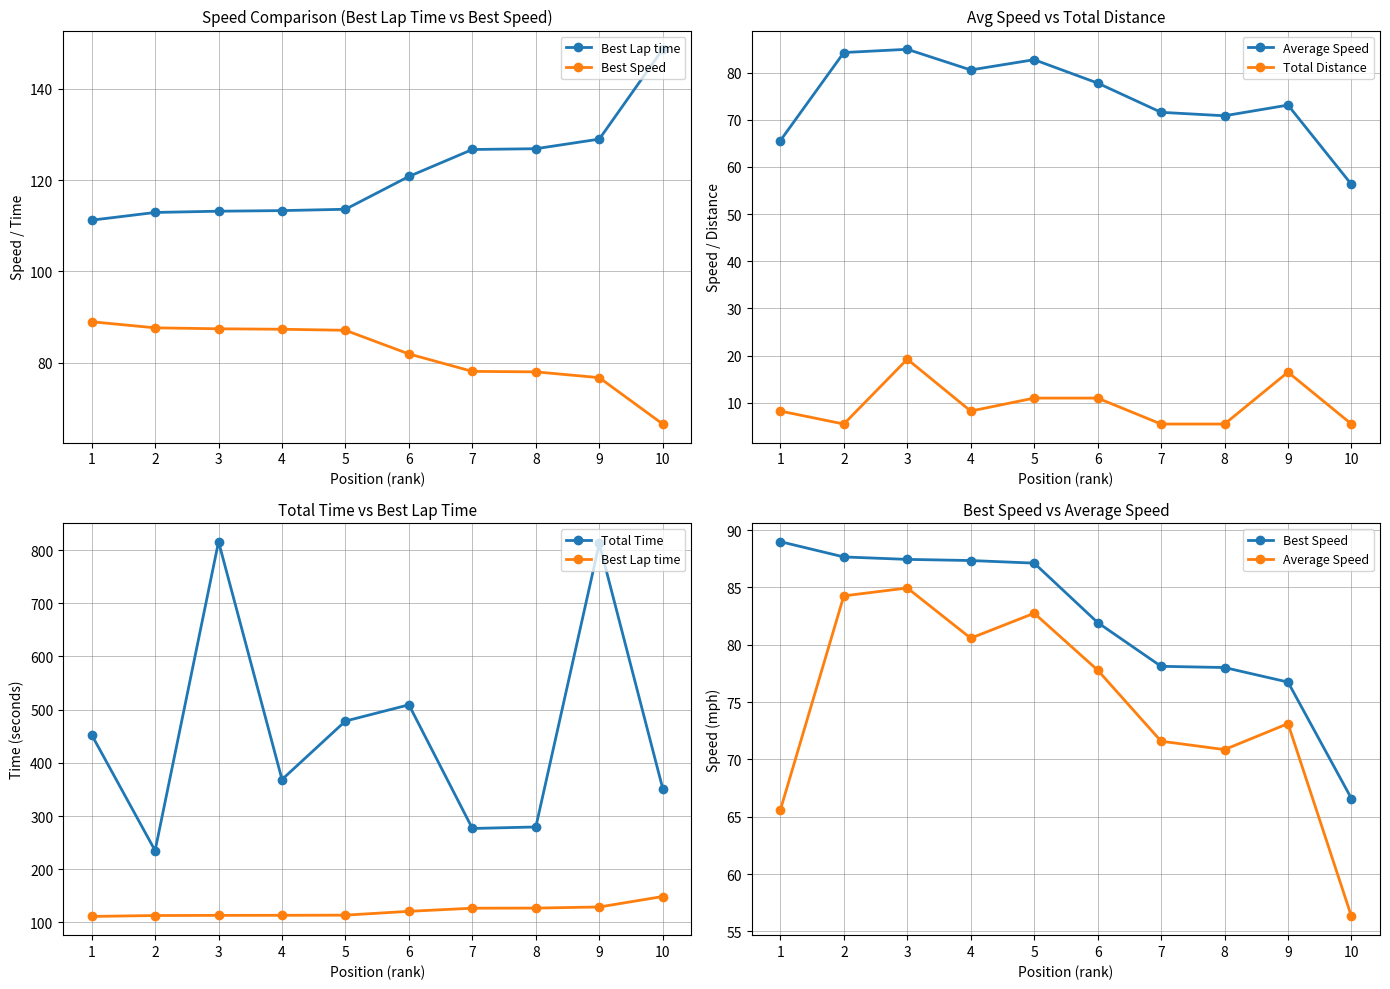

Where does the Total Distance series first go above 8?

1